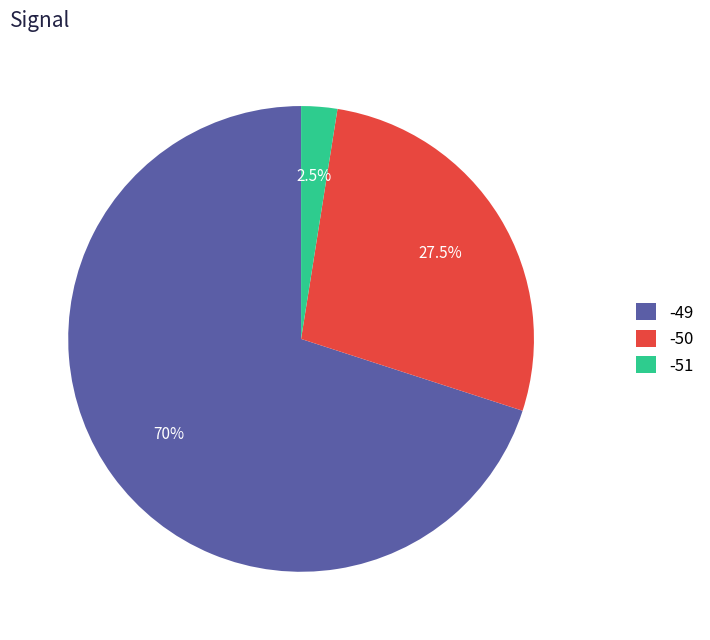

Rank the categories by value from highest to lowest.

-49, -50, -51